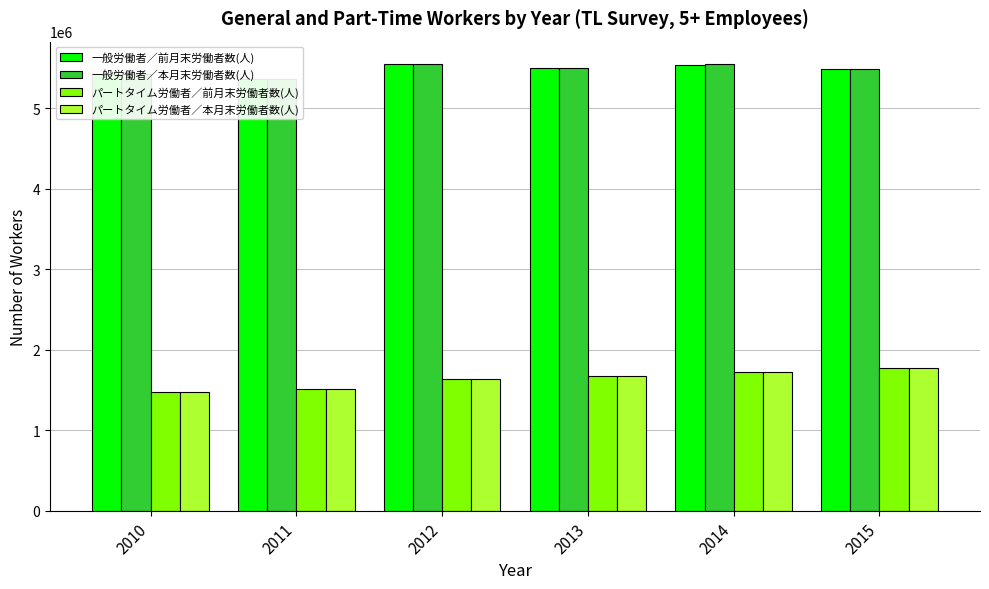

What is the value of the 一般労働者／前月末労働者数(人) bar at the 2nd from the left?

5363401